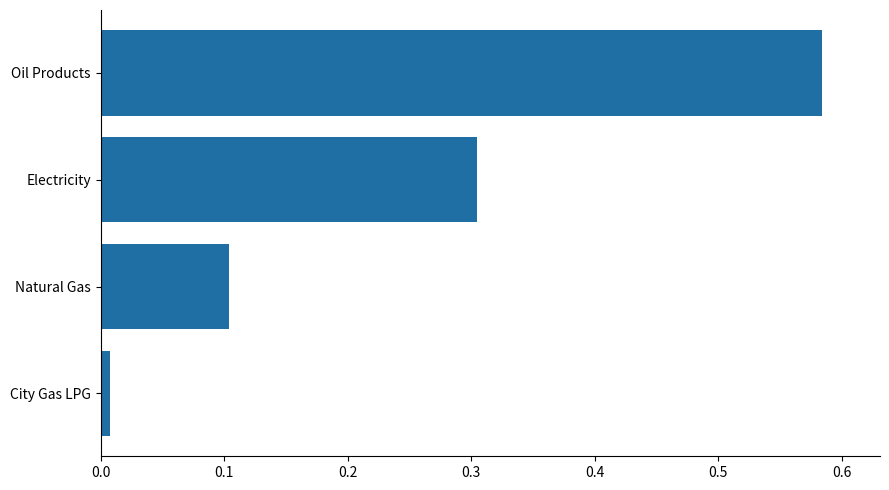

Is it true that the value at Electricity is 0.1?

False